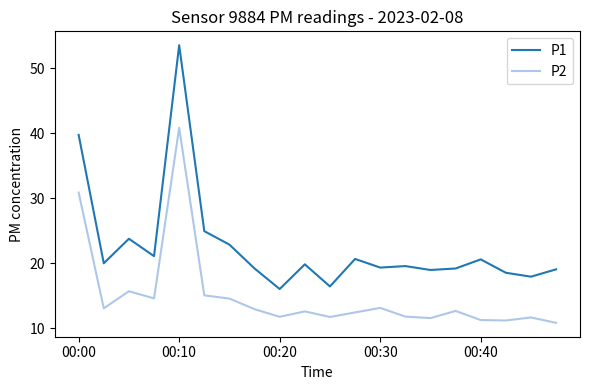

At how many categories does at least one series exceed 17?

18